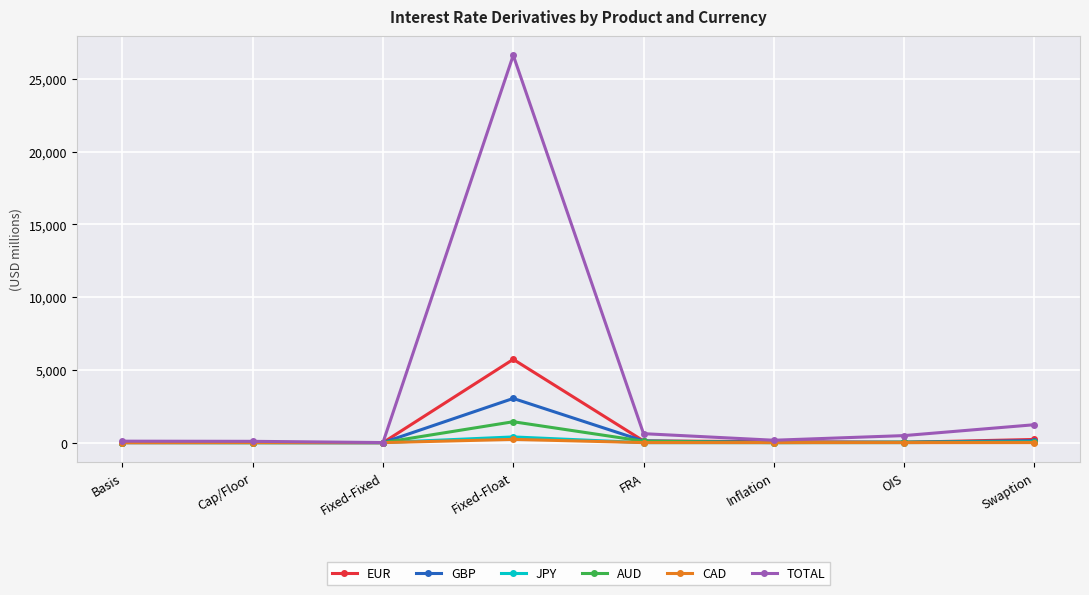

Does the chart display data point markers on the line(s)?

Yes